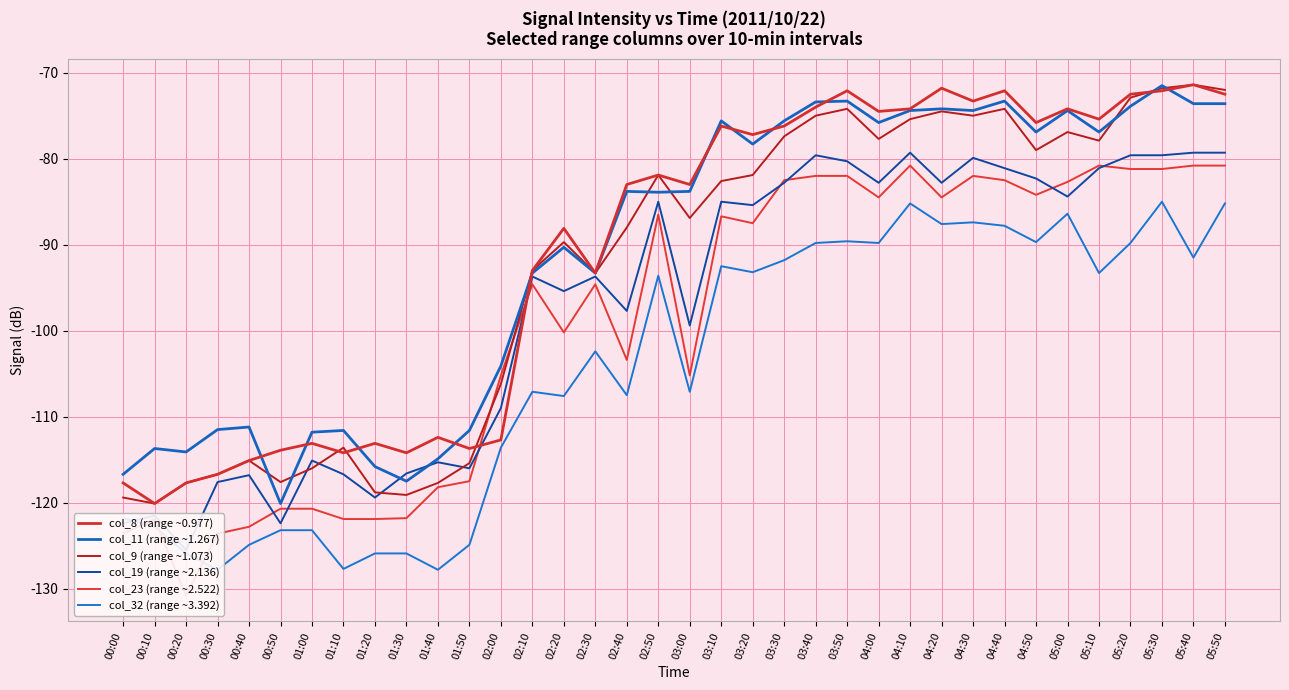

Which series has the widest spread of values?

col_23 (range ~2.522)